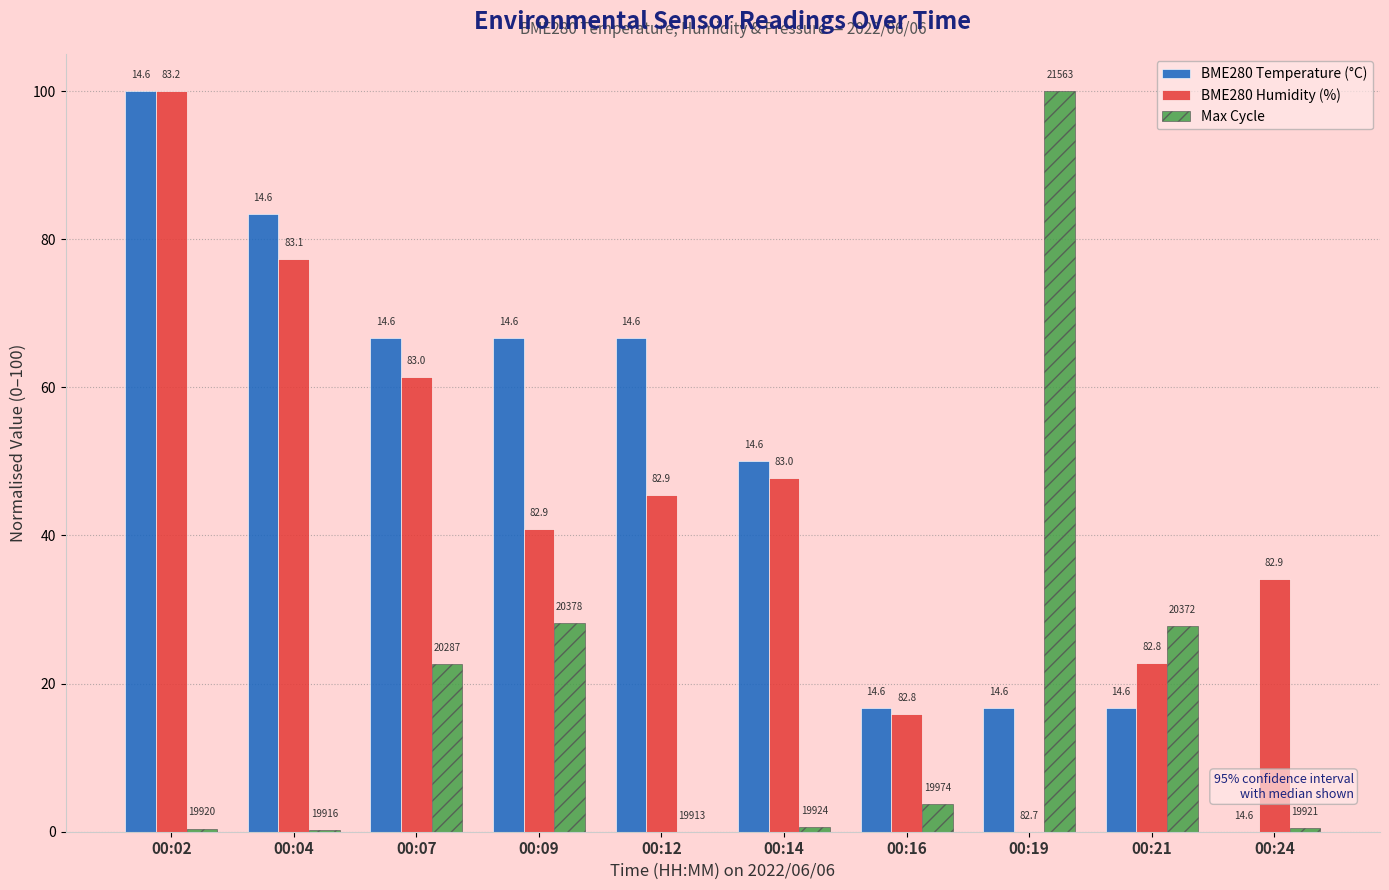

Does the chart contain stacked bars?

No